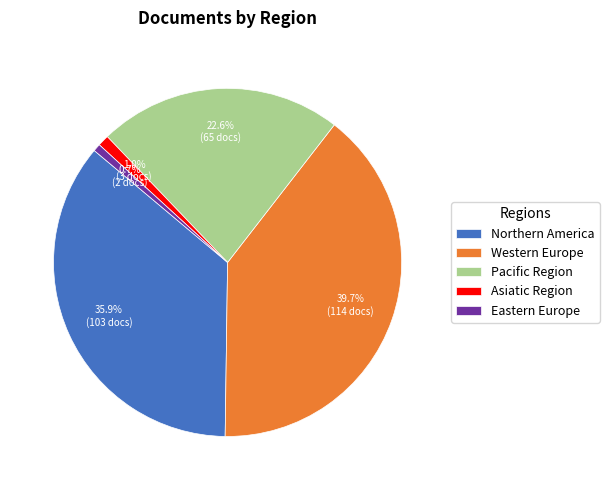

To the nearest percent, what percentage of the pie is Pacific Region?

23%